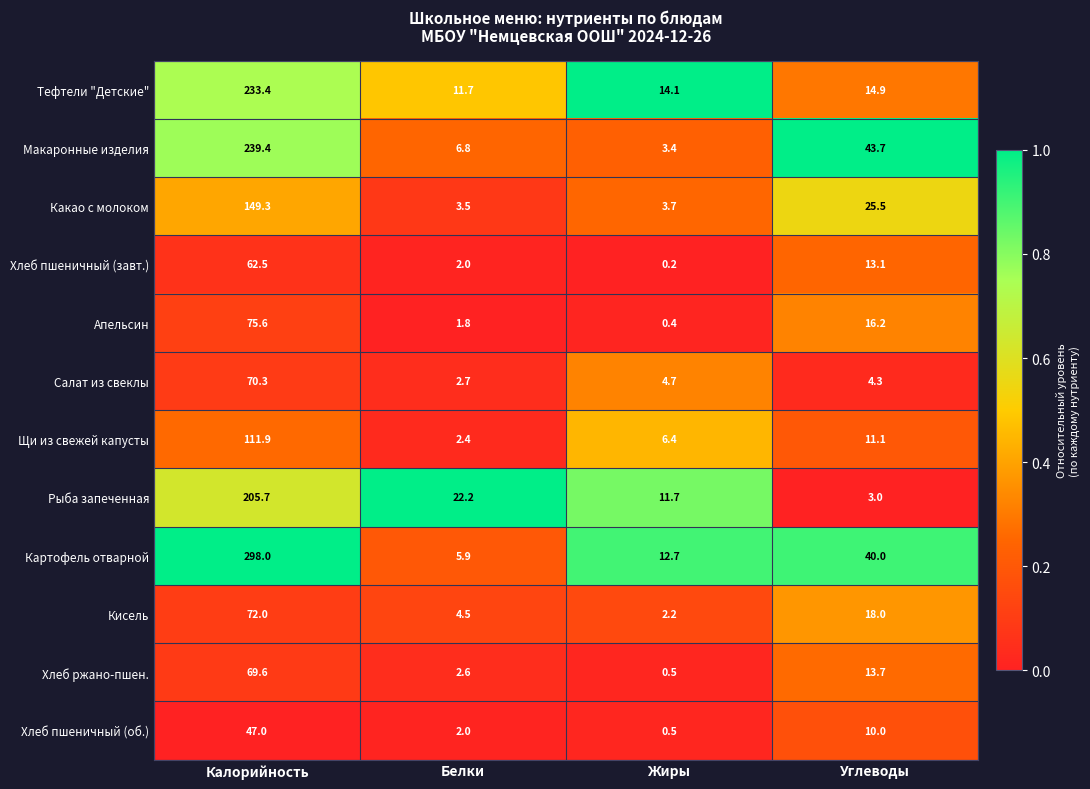

List the series in order of their peak value, highest first.

Картофель отварной, Макаронные изделия, Тефтели "Детские", Рыба запеченная, Какао с молоком, Щи из свежей капусты, Апельсин, Кисель, Салат из свеклы, Хлеб ржано-пшен., Хлеб пшеничный (завт.), Хлеб пшеничный (об.)